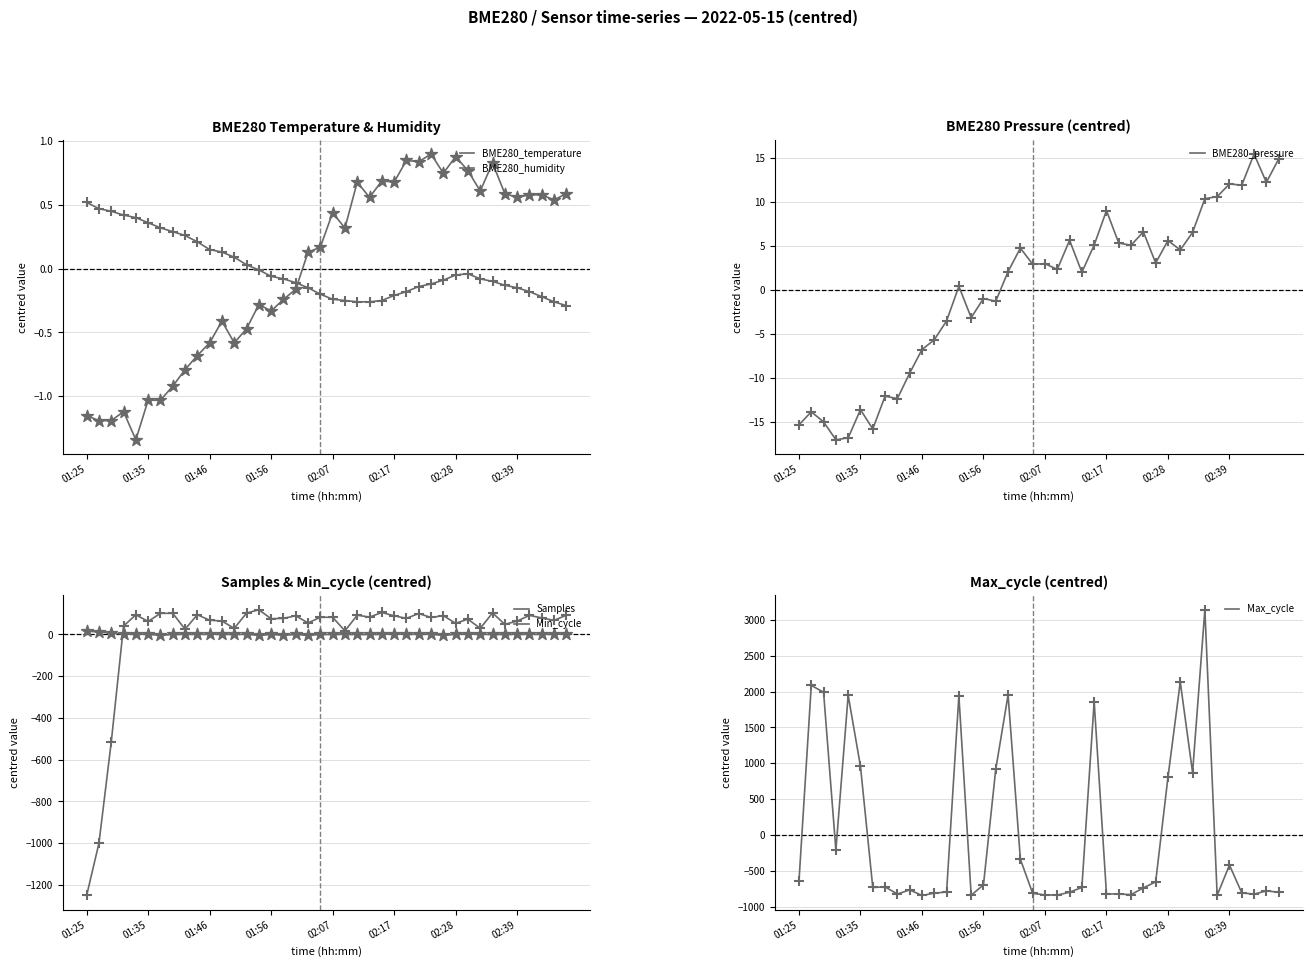

Which series contains the lowest Y value?

Samples